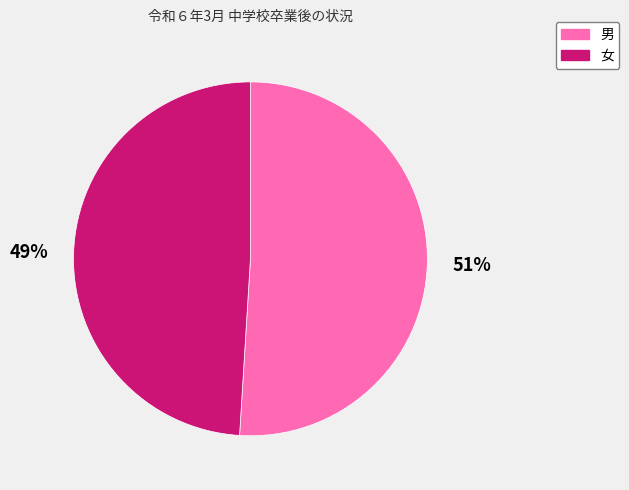

To the nearest percent, what is the difference between the largest and smallest slice percentages?

2%